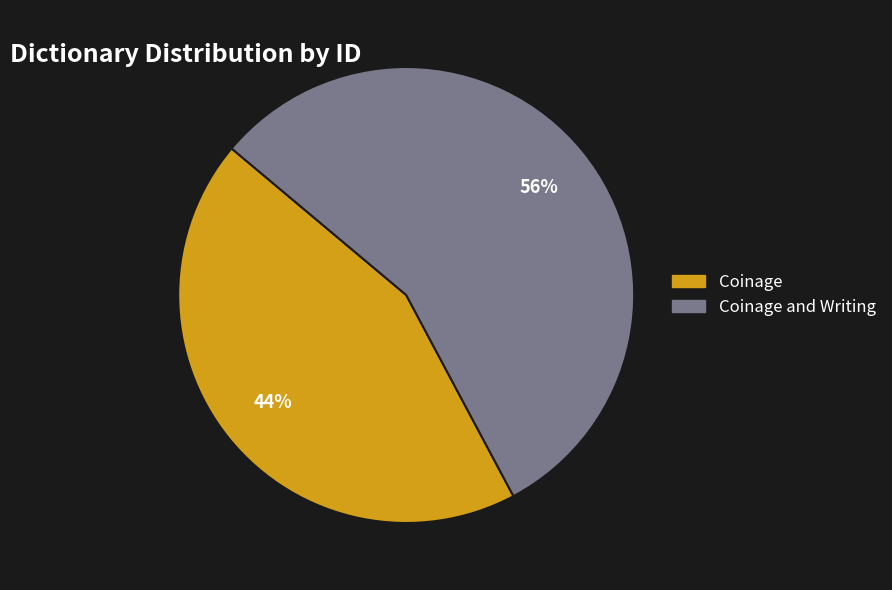

To the nearest percent, what is the average slice percentage?

50%